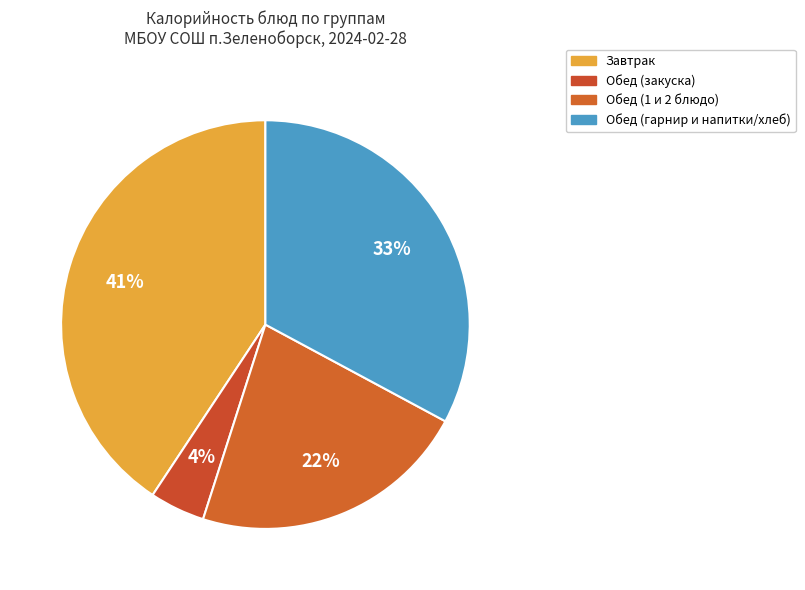

Rank the categories by value from lowest to highest.

Обед (закуска), Обед (1 и 2 блюдо), Обед (гарнир и напитки/хлеб), Завтрак